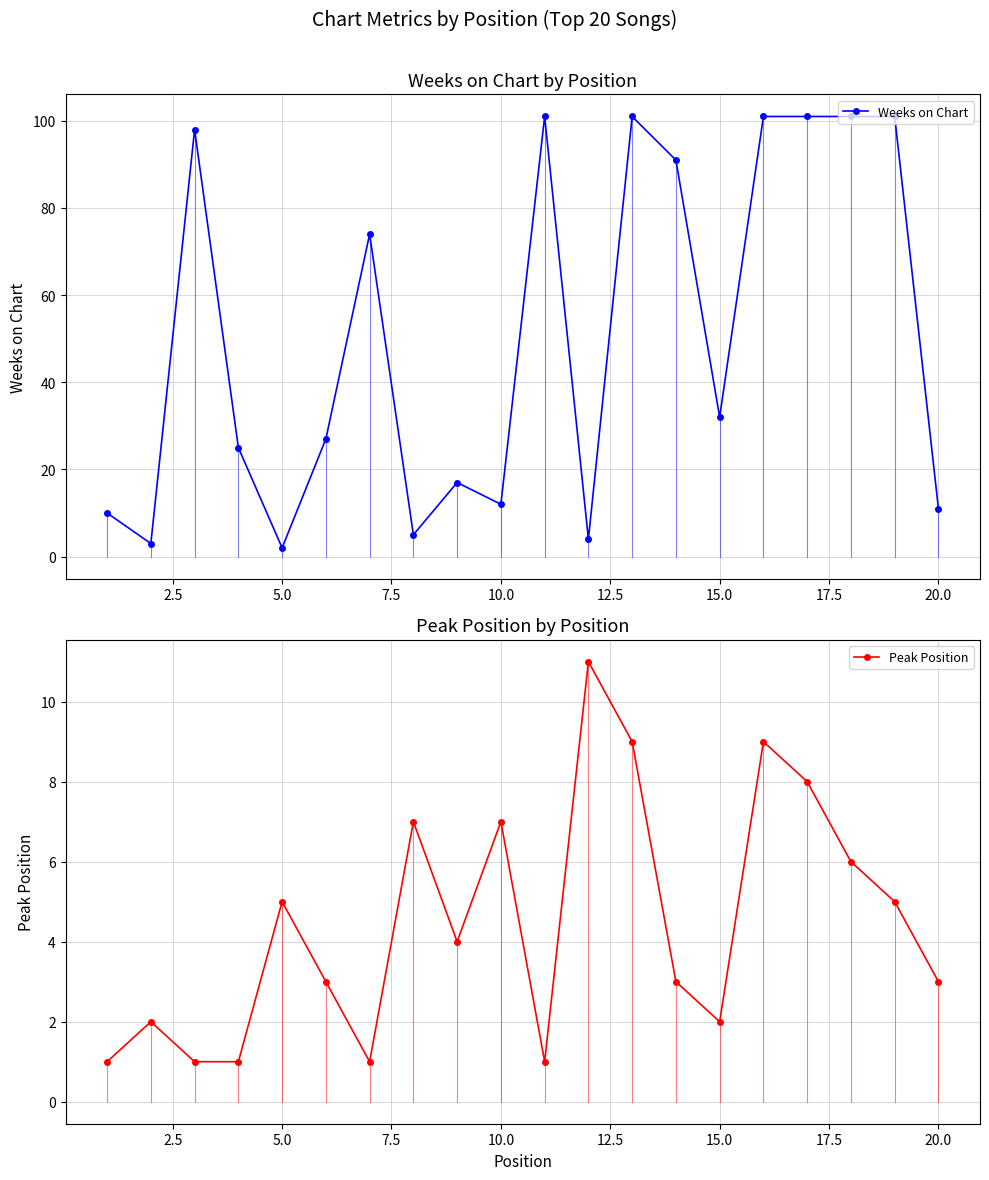

The value of Weeks on Chart at 10.0 is 12. True or false?

True